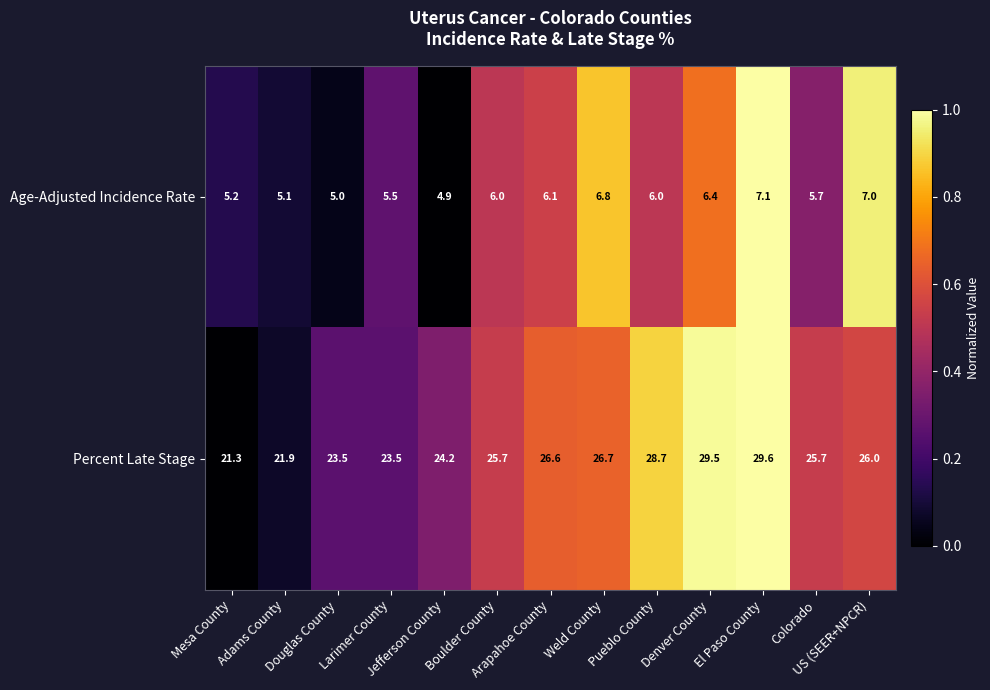

Count the number of categories in the chart.

13